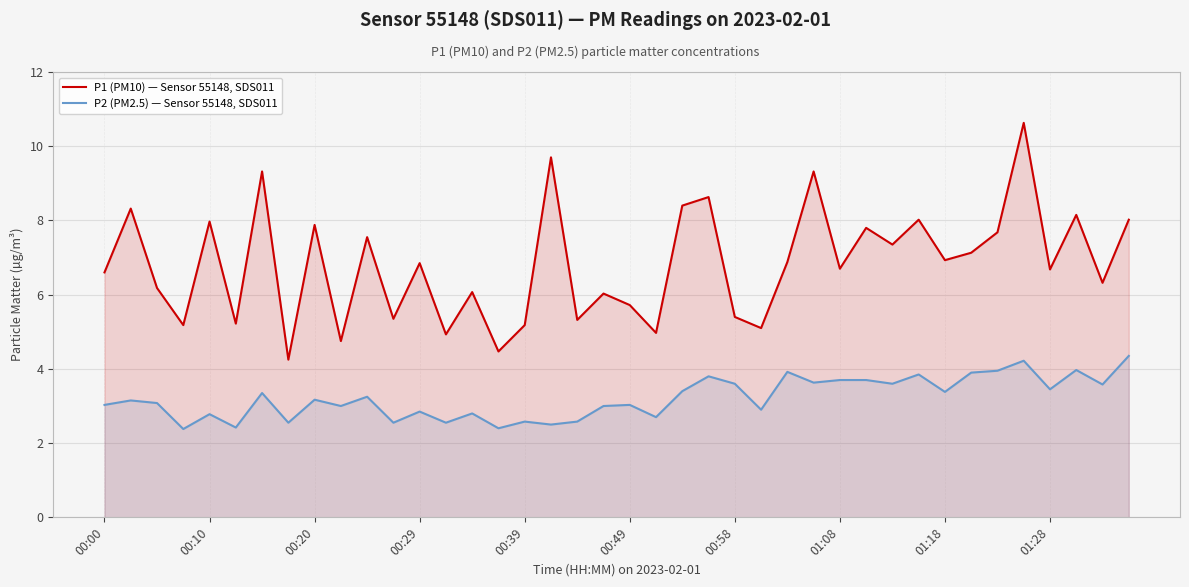

True or false: P2 (PM2.5) — Sensor 55148, SDS011 and P1 (PM10) — Sensor 55148, SDS011 cross at least once.

False